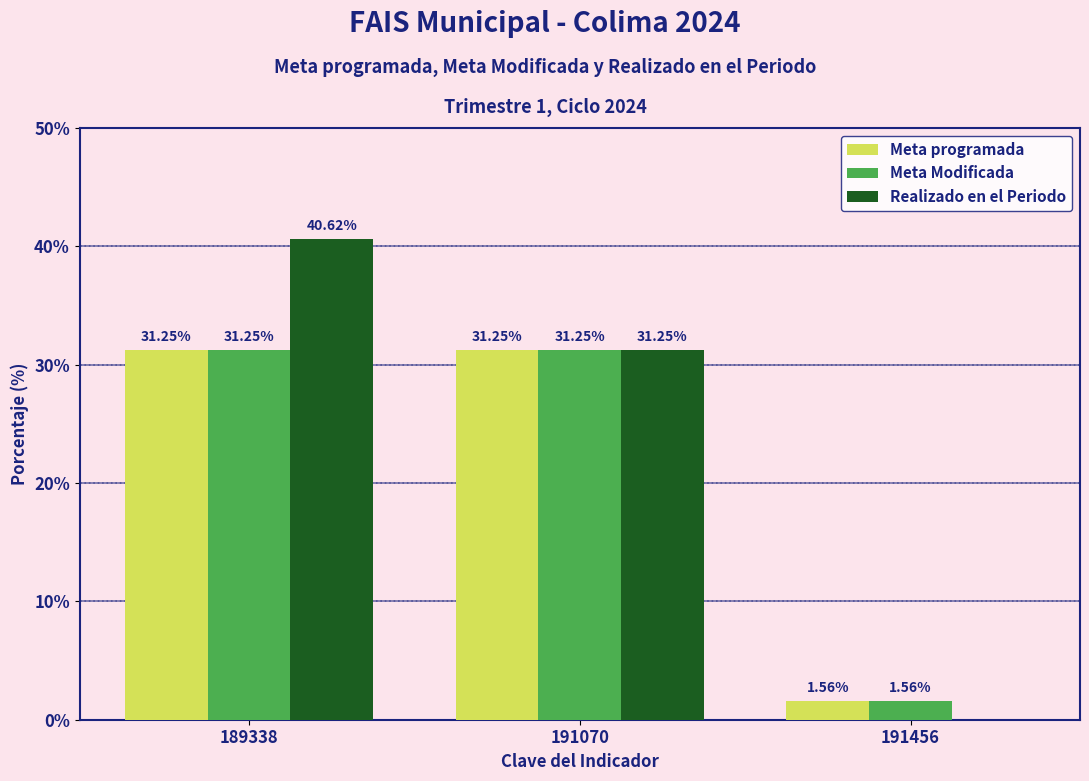

How many values in Realizado en el Periodo are above zero?

2